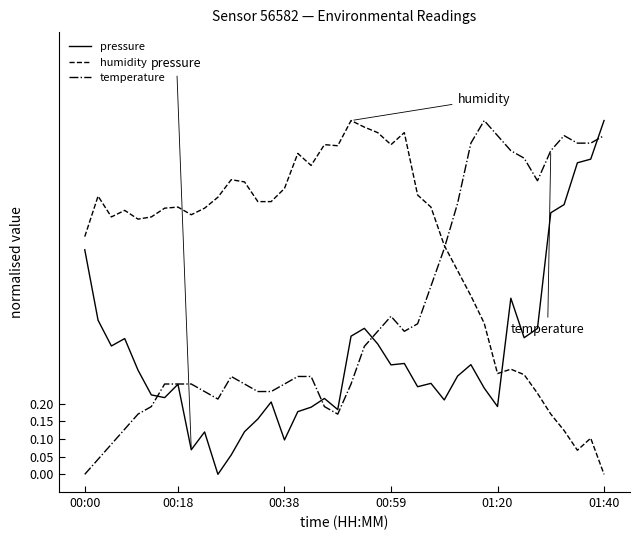

True or false: humidity and pressure cross at least once.

True